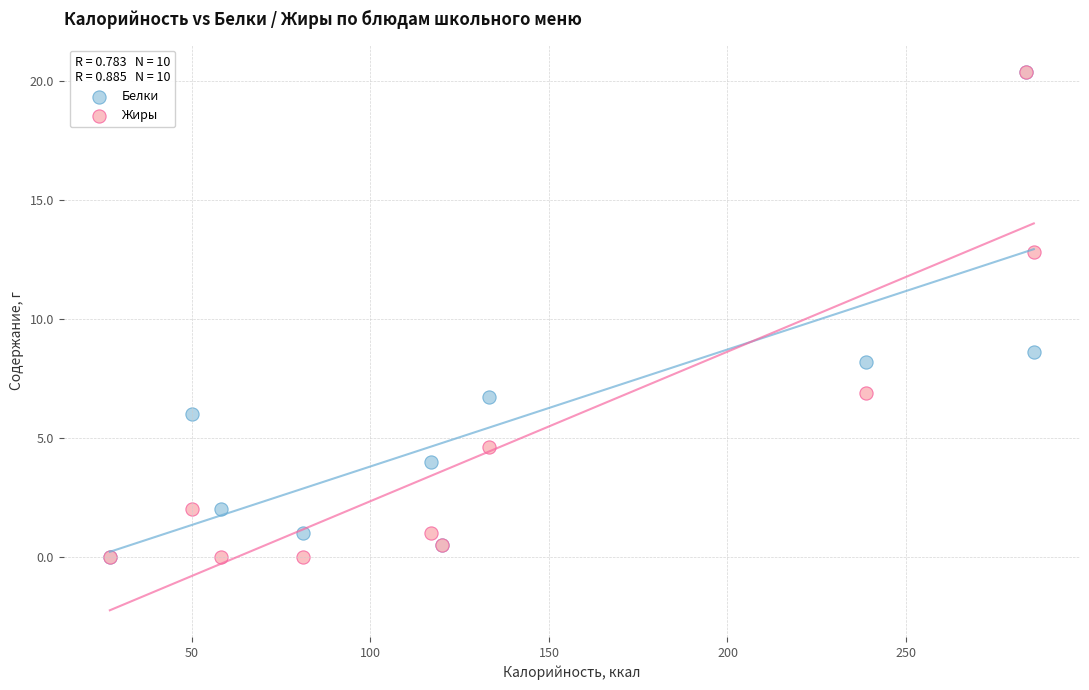

Across all series, what Y value is closest to 10?

8.6